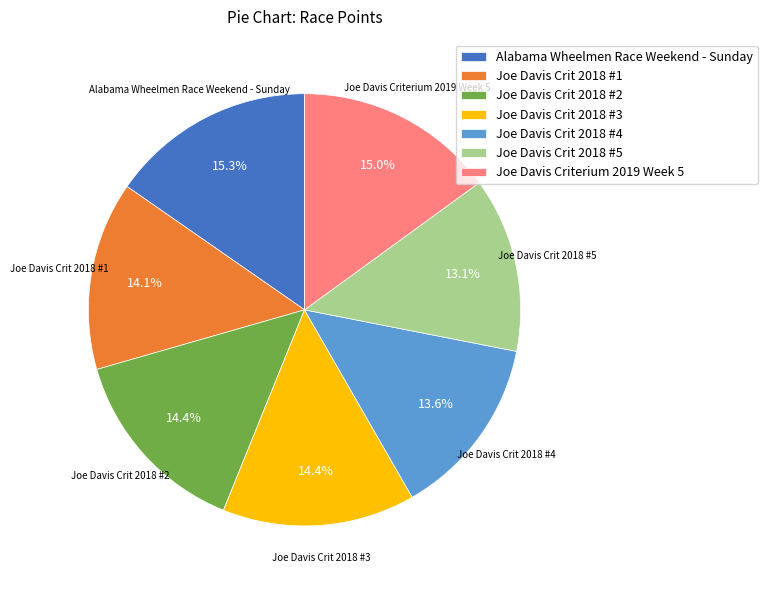

Is there a majority slice in this chart?

No